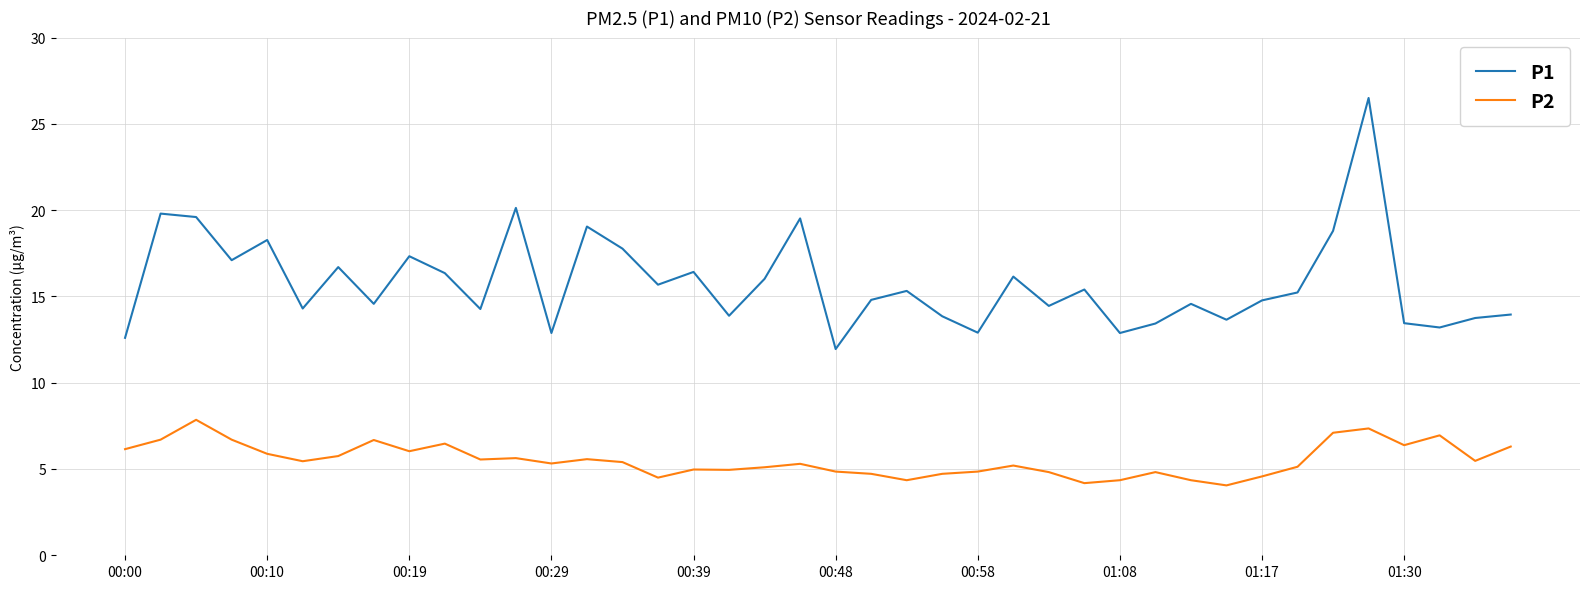

List the series in order of their overall mean, highest first.

P1, P2